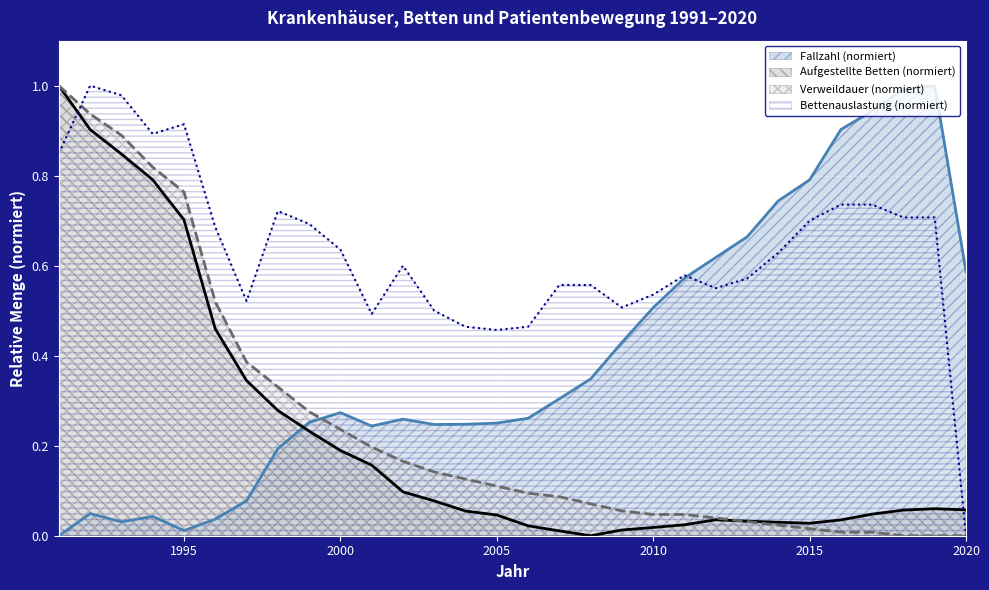

Is it true that Bettenauslastung (%) equals 0.9 at 2002?

False